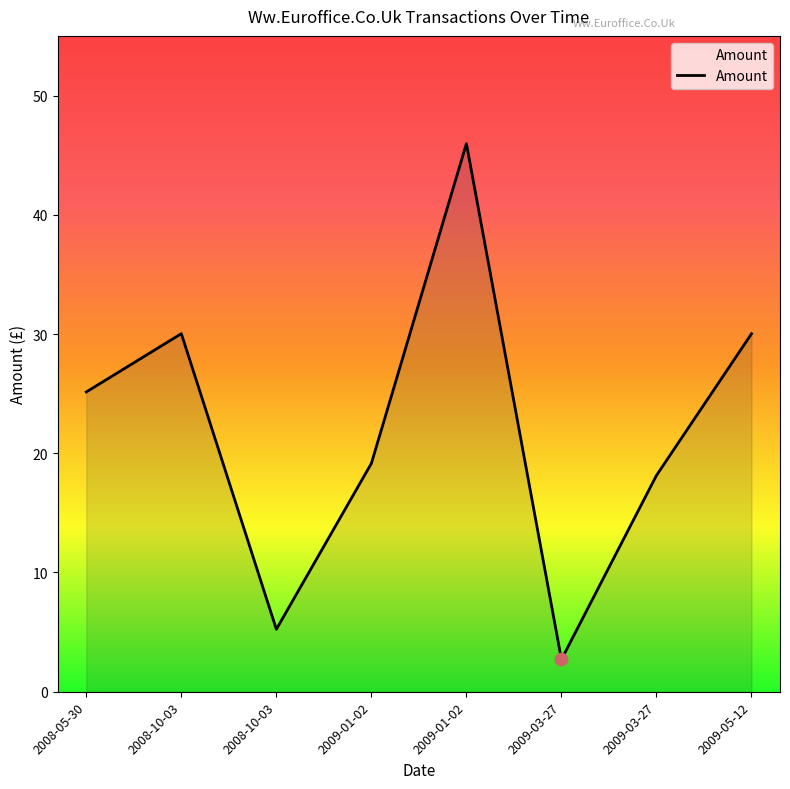

Which has a higher value, 2008-10-03 or 2009-01-02?

2009-01-02